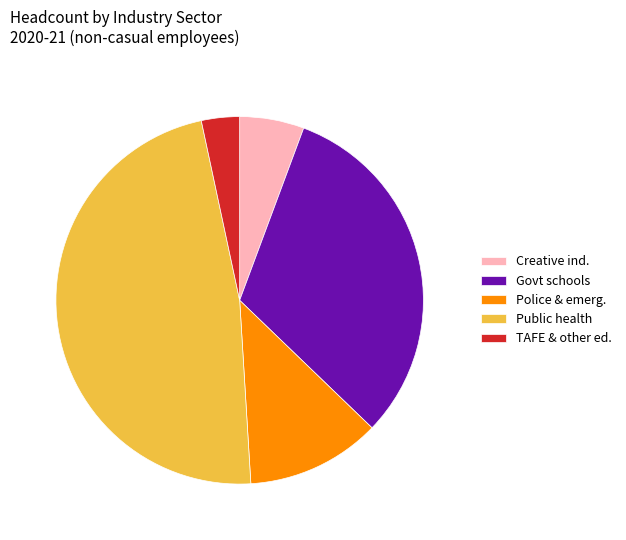

Rank the categories by value from lowest to highest.

TAFE & other ed., Creative ind., Police & emerg., Govt schools, Public health